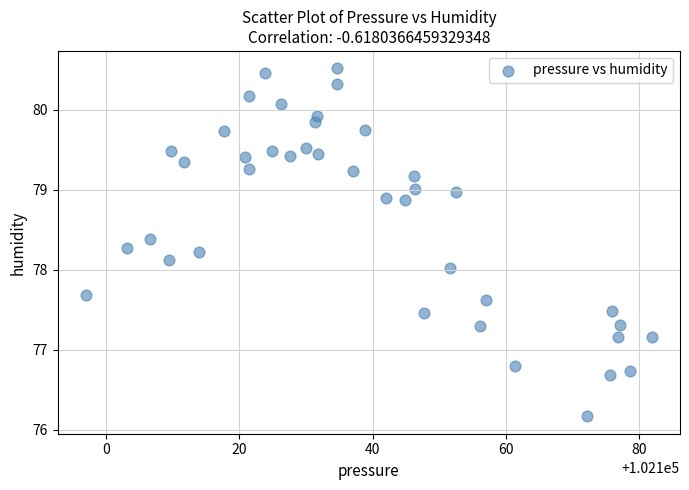

What is the range of X values (max minus min)?

84.8